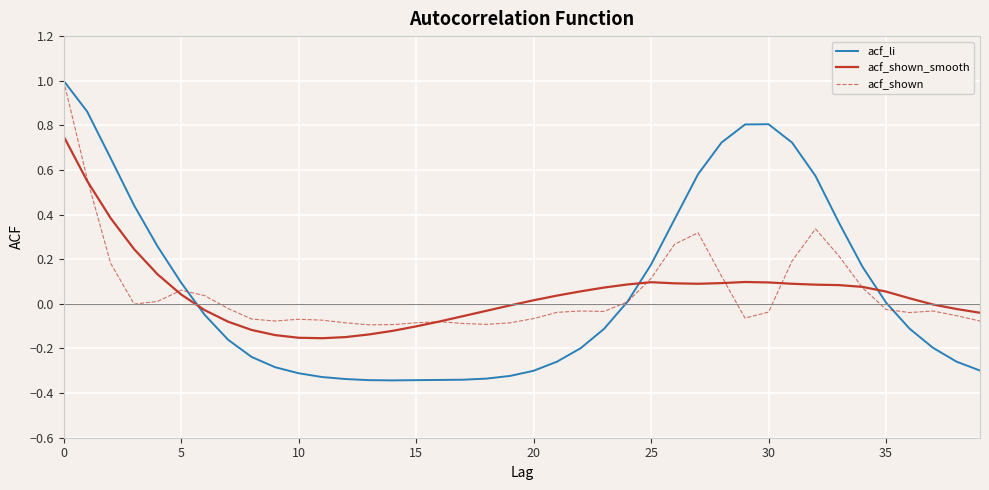

How many times do acf_li and acf_shown_smooth cross each other?

3